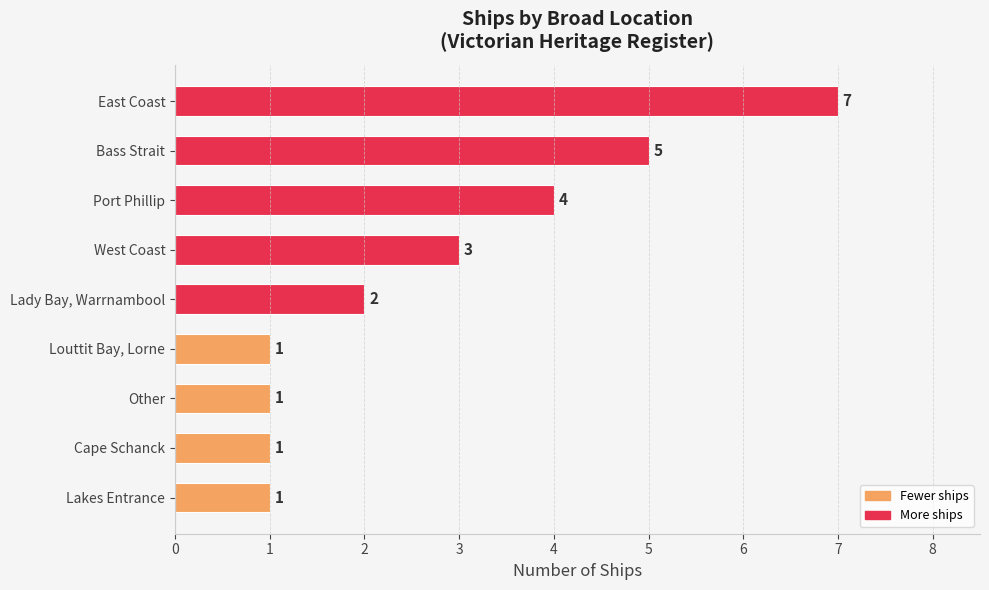

Where is the data nearest to the value 4?

Port Phillip